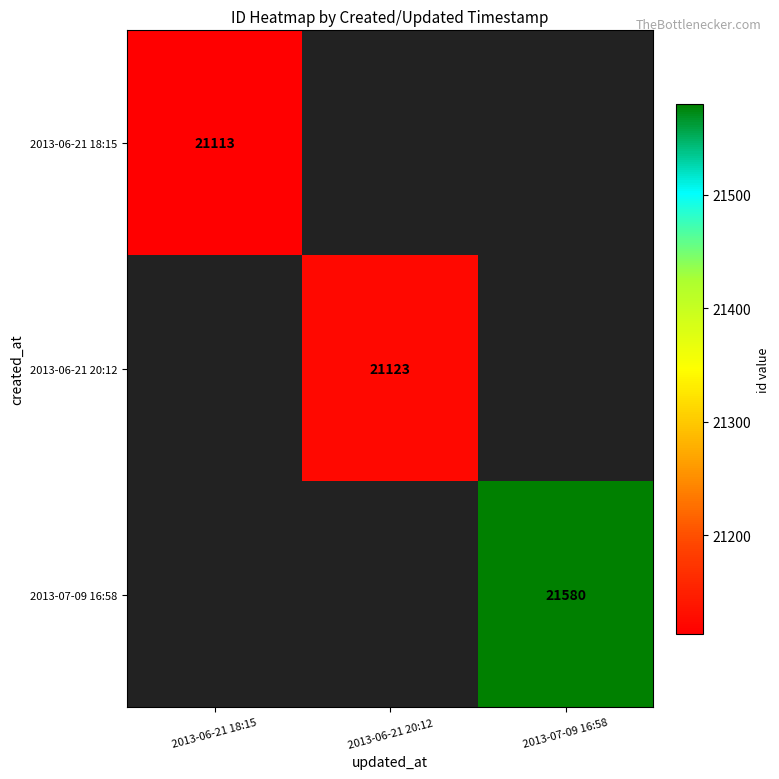

Which label corresponds to the smallest value in the chart?

2013-06-21 18:15